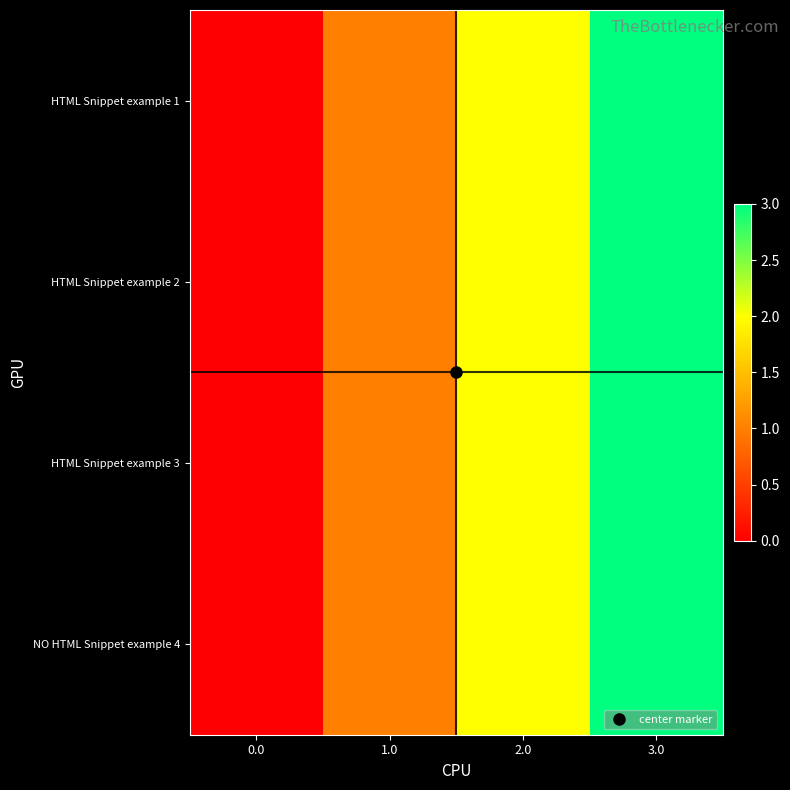

Count the number of data series in this chart.

4